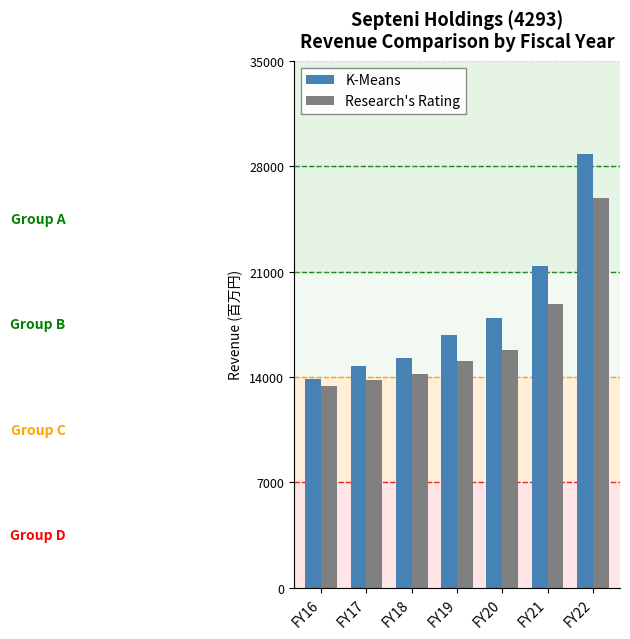

What is the average value of the Research's Rating series?

16728